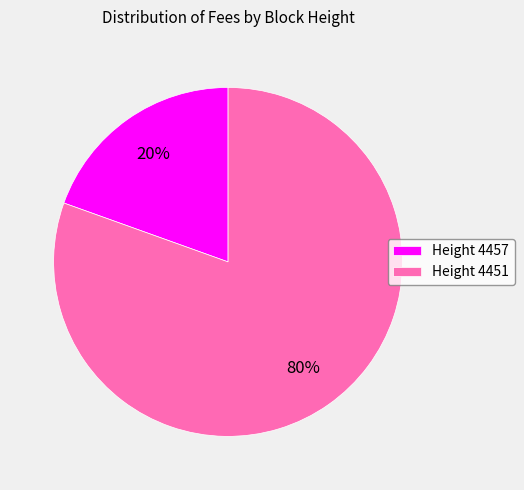

To the nearest percent, what percentage of the pie is Height 4457?

20%